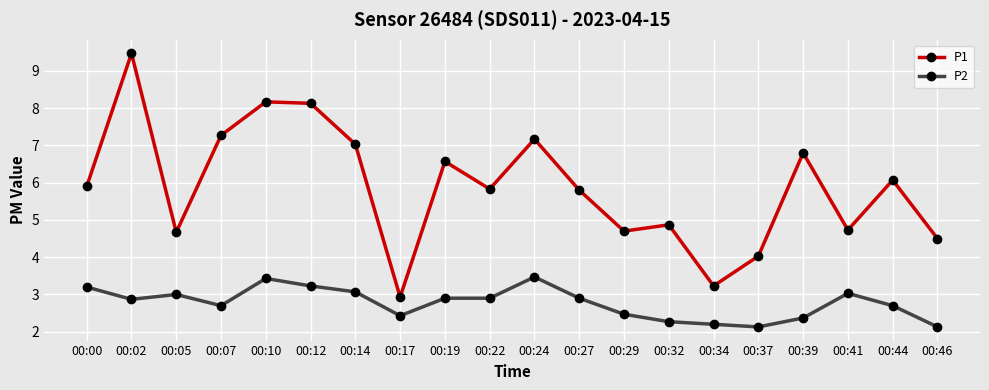

True or false: P1 has more than 2 points higher than both neighbors.

True